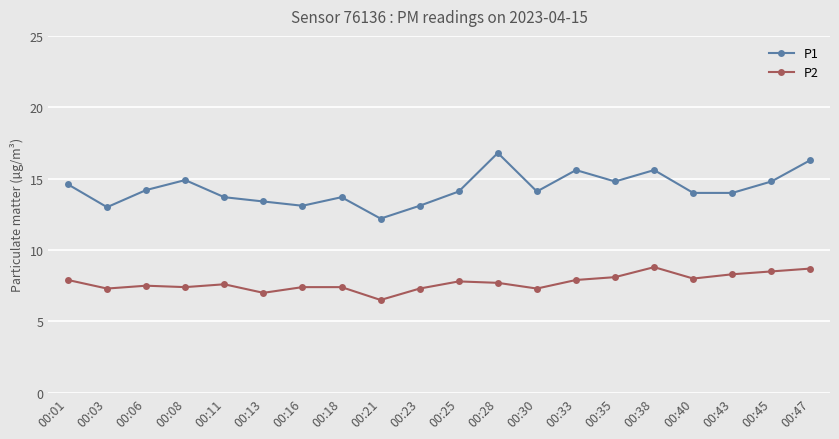

Which label corresponds to the largest value in the chart?

00:28